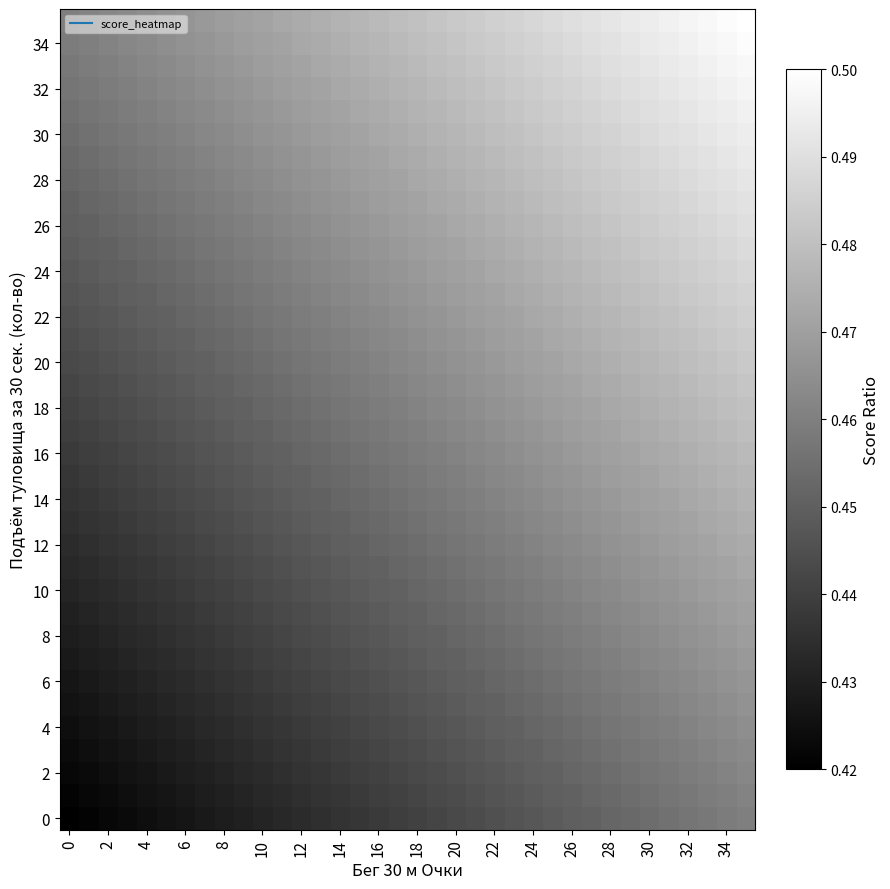

Count the number of data series in this chart.

36